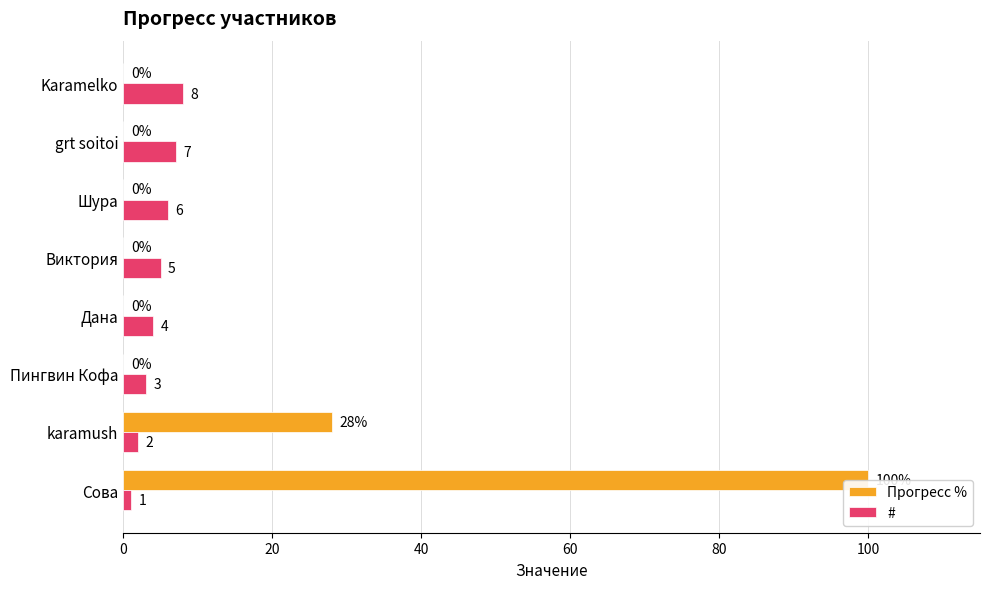

List the series in order of their overall mean, lowest first.

#, Прогресс %